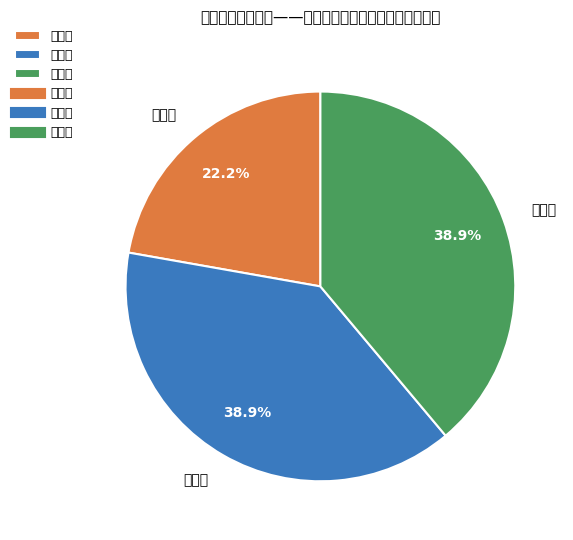

To the nearest percent, what is the combined percentage of 三等奖 and 一等奖?

61%